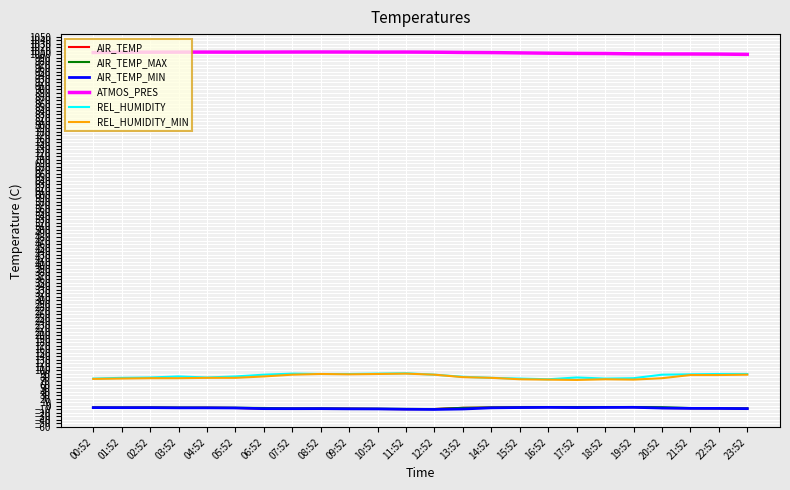

Is it true that ATMOS_PRES equals 1000.8 at 22:52?

True